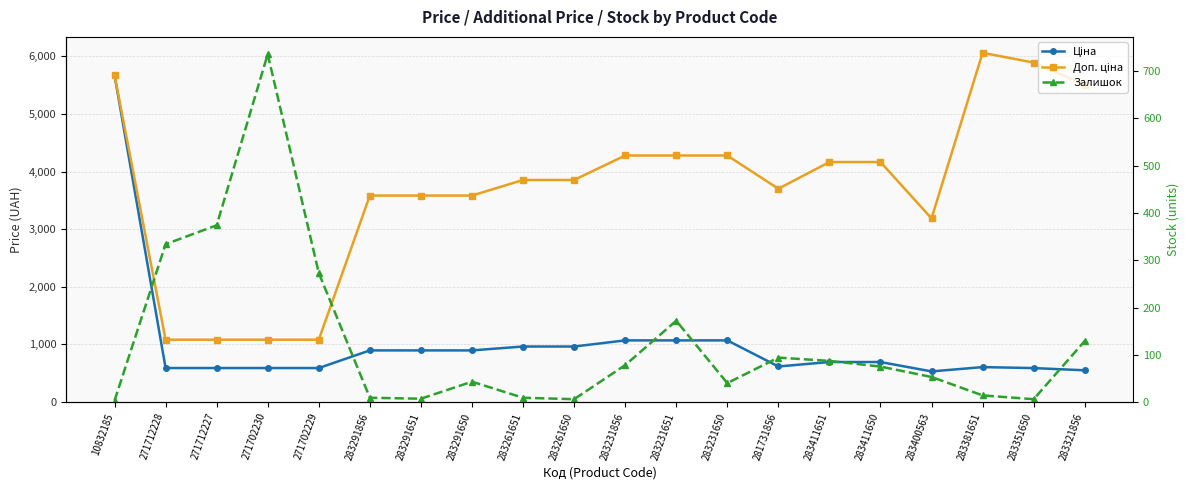

Rank the series by their average value, from highest to lowest.

Доп. ціна, Ціна, Залишок